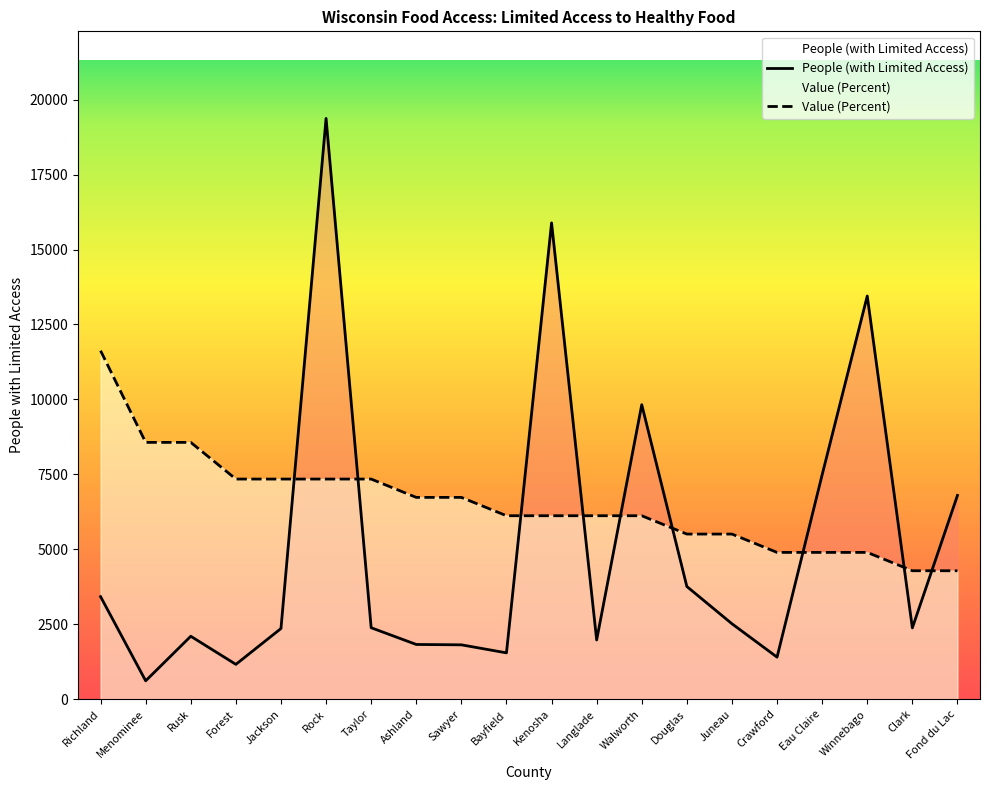

True or false: People (with Limited Access) has a value of 1973.0 at Langlade.

True